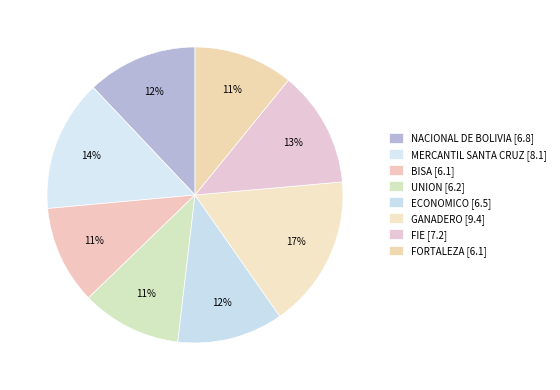

How many segments does this pie chart have?

8